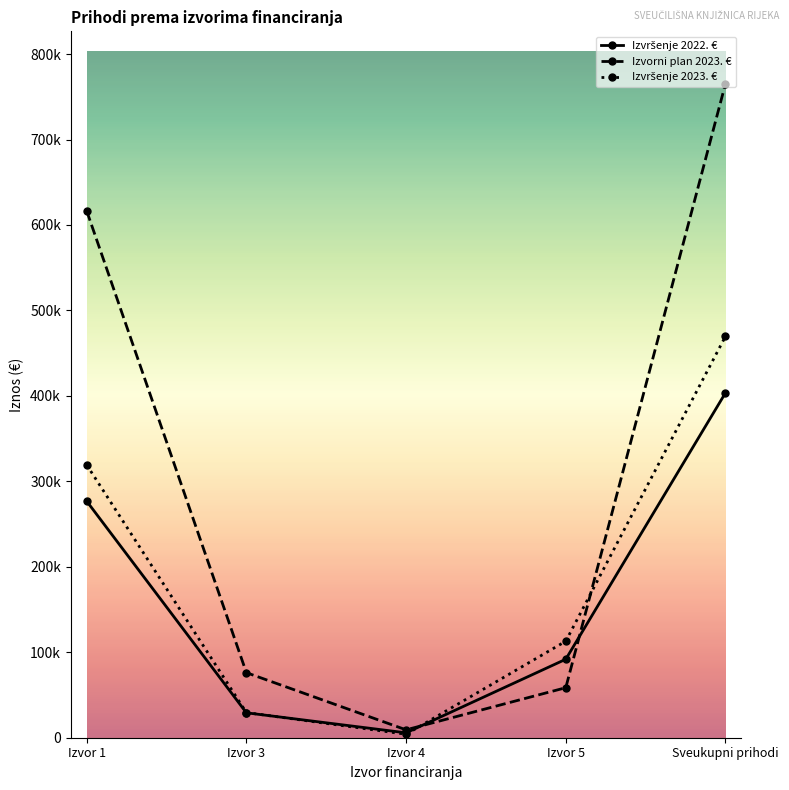

At which label is Izvršenje 2022. € closest to 204633?

Izvor 1